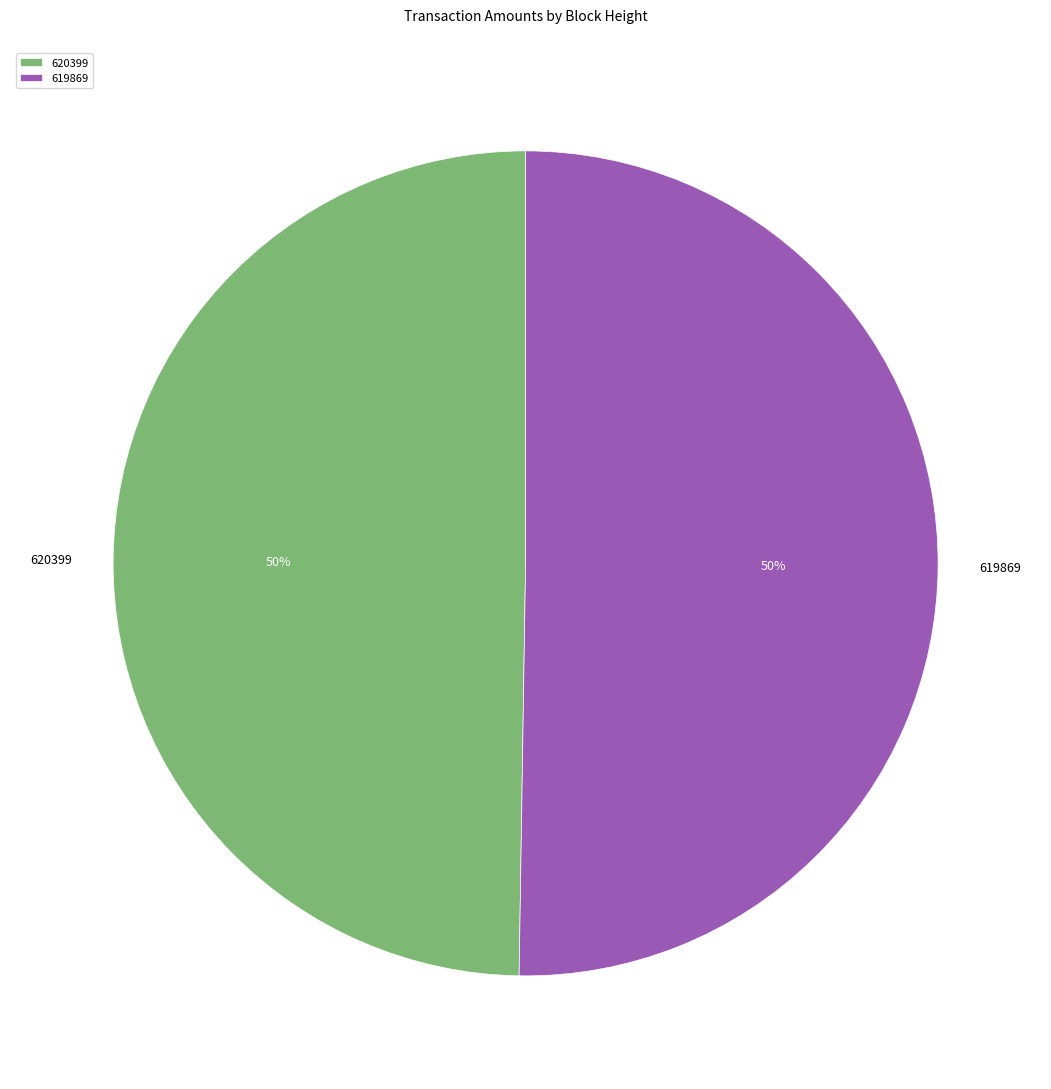

Count the number of slices in the pie.

2